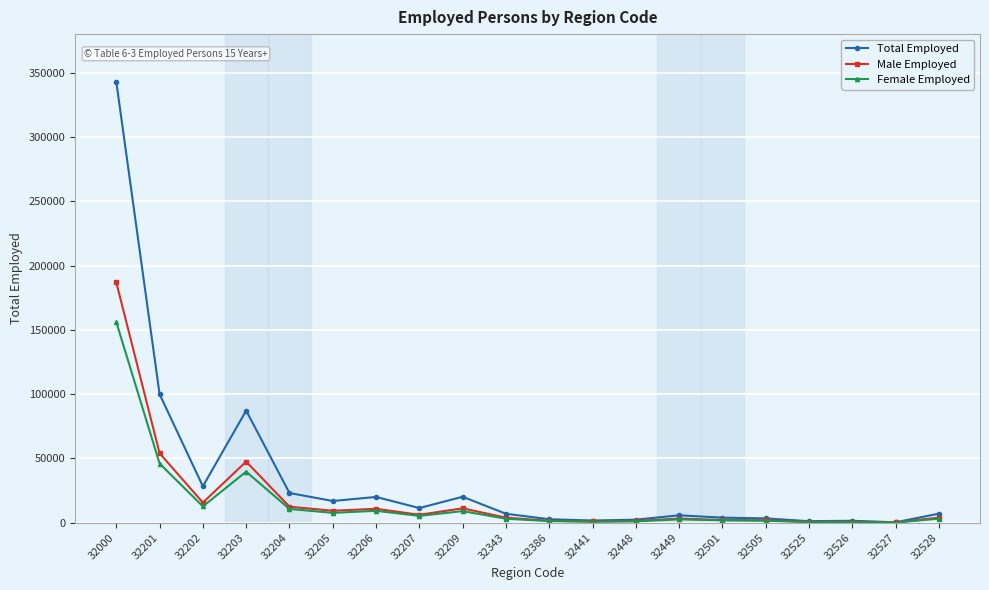

Which series changed the most between 32000 and 32205?

Total Employed